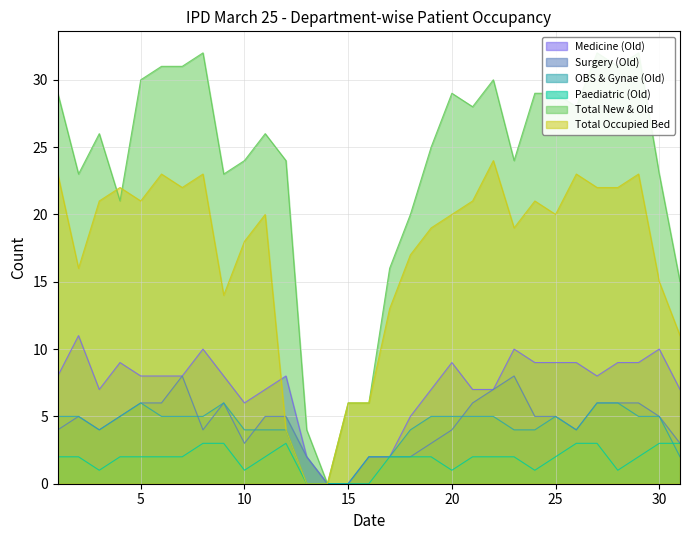

Reading right to left, extract all data points from this chart.

Medicine (Old): 31=7	30=10	29=9	28=9	27=8	26=9	25=9	24=9	23=10	22=7	21=7	20=9	19=7	18=5	17=2	16=2	15=0	14=0	13=2	12=8	11=7	10=6	9=8	8=10	7=8	6=8	5=8	4=9	3=7	2=11	1=8
Surgery (Old): 31=3	30=5	29=6	28=6	27=6	26=4	25=5	24=5	23=8	22=7	21=6	20=4	19=3	18=2	17=2	16=2	15=0	14=0	13=2	12=5	11=5	10=3	9=6	8=4	7=8	6=6	5=6	4=5	3=4	2=5	1=4
OBS & Gynae (Old): 31=2	30=5	29=5	28=6	27=6	26=4	25=5	24=4	23=4	22=5	21=5	20=5	19=5	18=4	17=2	16=2	15=0	14=0	13=0	12=4	11=4	10=4	9=6	8=5	7=5	6=5	5=6	4=5	3=4	2=5	1=5
Paediatric (Old): 31=3	30=3	29=2	28=1	27=3	26=3	25=2	24=1	23=2	22=2	21=2	20=1	19=2	18=2	17=2	16=0	15=0	14=0	13=0	12=3	11=2	10=1	9=3	8=3	7=2	6=2	5=2	4=2	3=1	2=2	1=2
Total New & Old: 31=15	30=23	29=32	28=31	27=32	26=28	25=29	24=29	23=24	22=30	21=28	20=29	19=25	18=20	17=16	16=6	15=6	14=0	13=4	12=24	11=26	10=24	9=23	8=32	7=31	6=31	5=30	4=21	3=26	2=23	1=29
Total Occupied Bed: 31=11	30=15	29=23	28=22	27=22	26=23	25=20	24=21	23=19	22=24	21=21	20=20	19=19	18=17	17=13	16=6	15=6	14=0	13=0	12=4	11=20	10=18	9=14	8=23	7=22	6=23	5=21	4=22	3=21	2=16	1=23